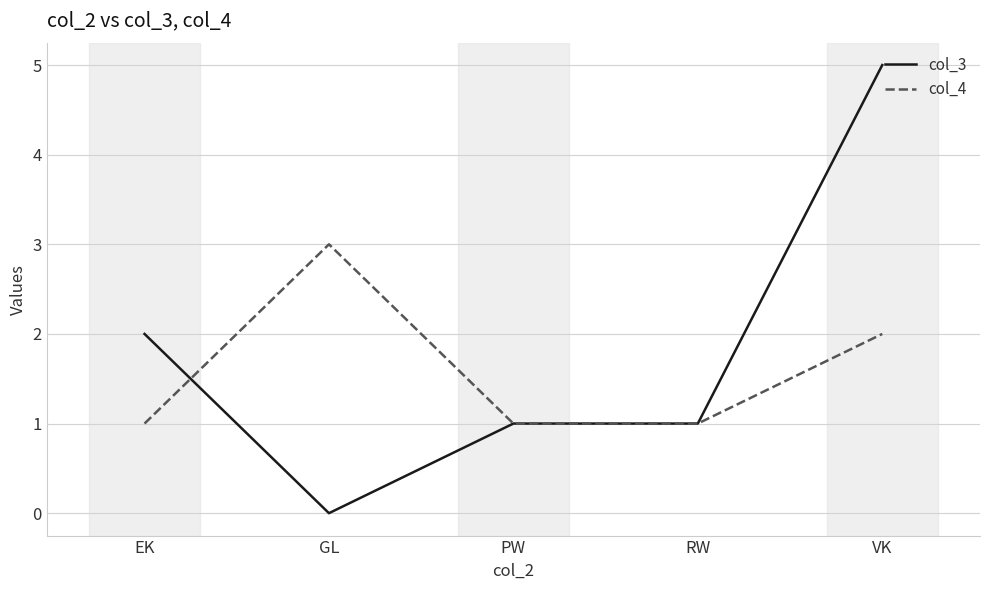

What position from the left is VK?

5